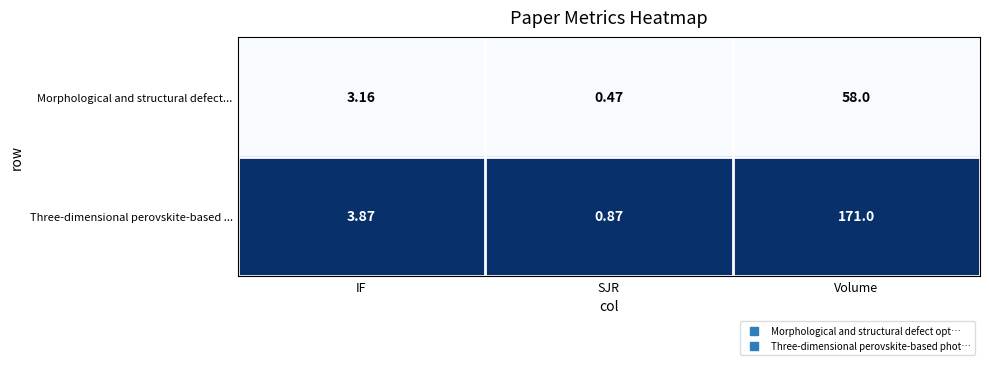

Which series has the largest range (max minus min)?

Three-dimensional perovskite-based ...